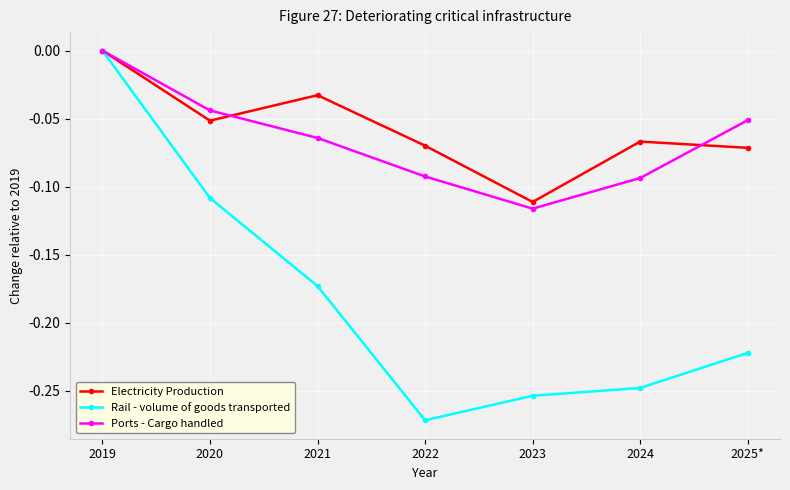

Rank the categories by Rail - volume of goods transported value from highest to lowest.

2019, 2020, 2021, 2025*, 2024, 2023, 2022